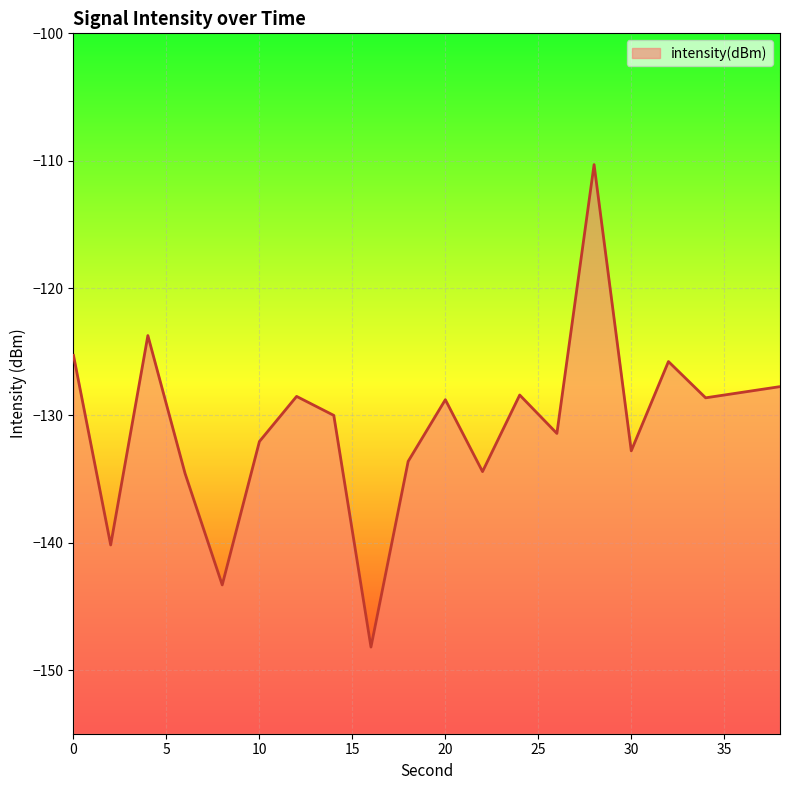

Rank the categories by value from highest to lowest.

28, 4, 0, 32, 38, 36, 24, 12, 34, 20, 14, 26, 10, 30, 18, 22, 6, 2, 8, 16